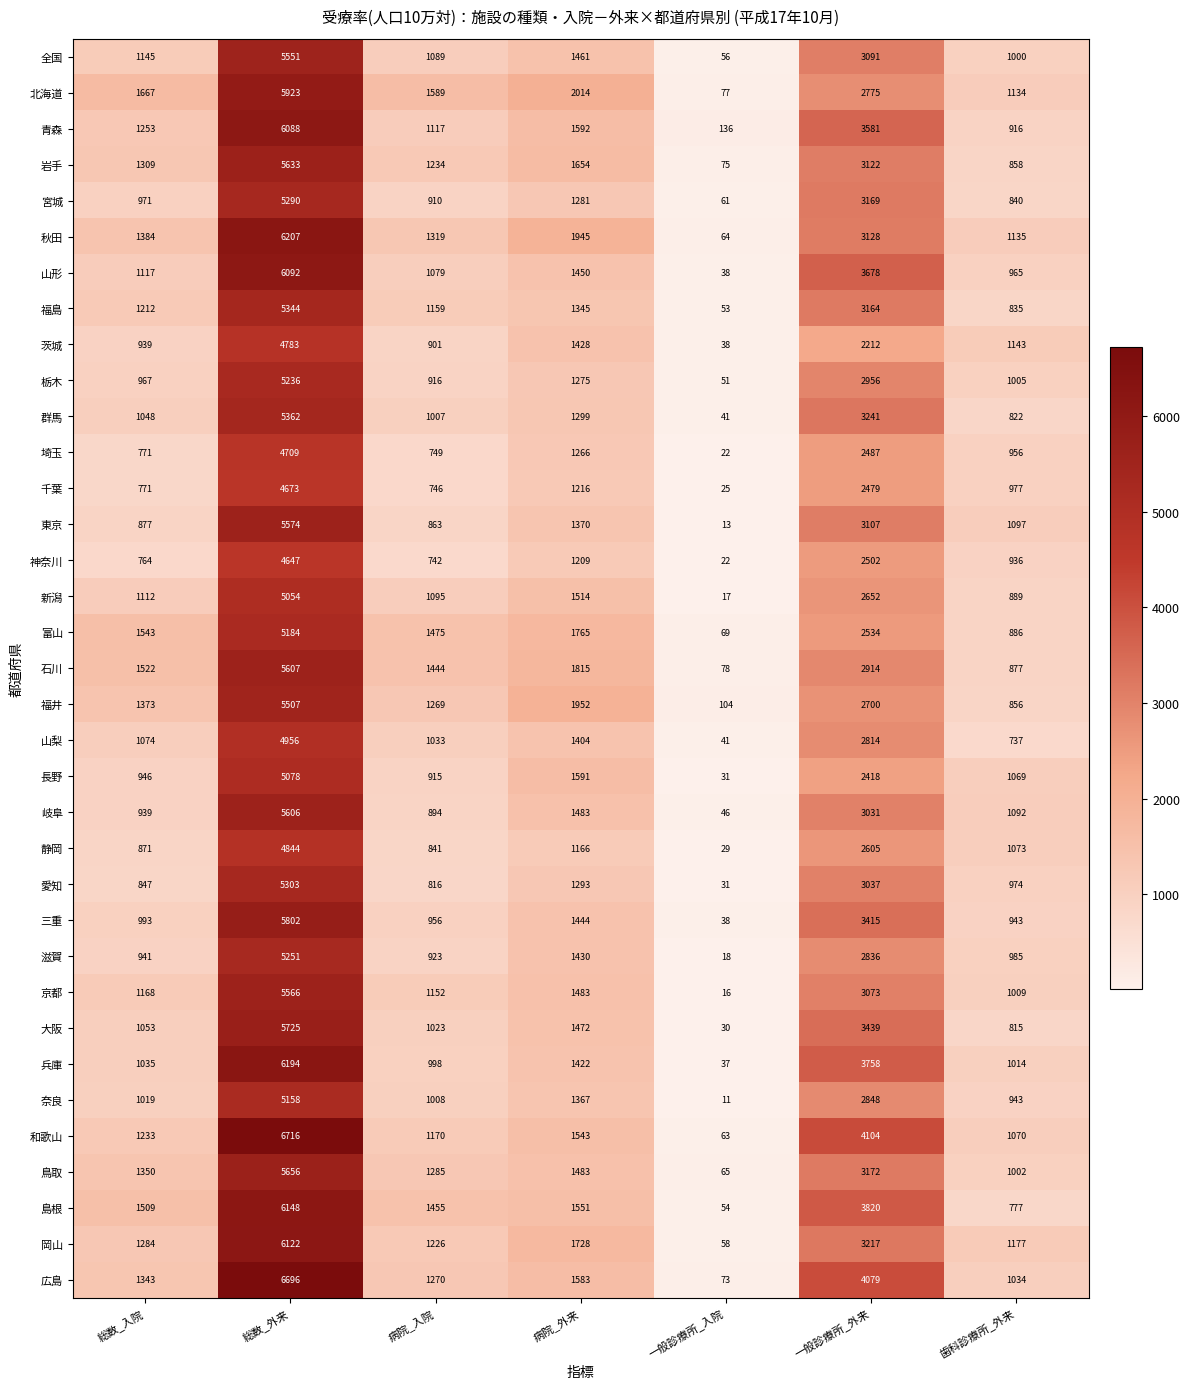

What is the approximate value of 石川 at 一般診療所_外来, to the nearest 10?

2910